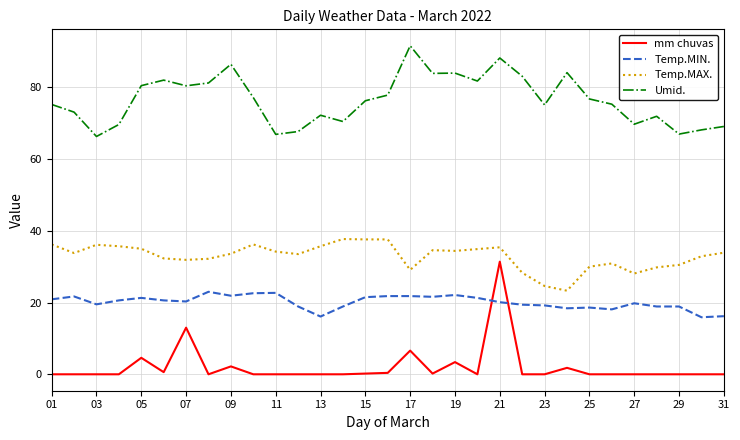

True or false: Temp.MAX. and Temp.MIN. cross at least once.

False